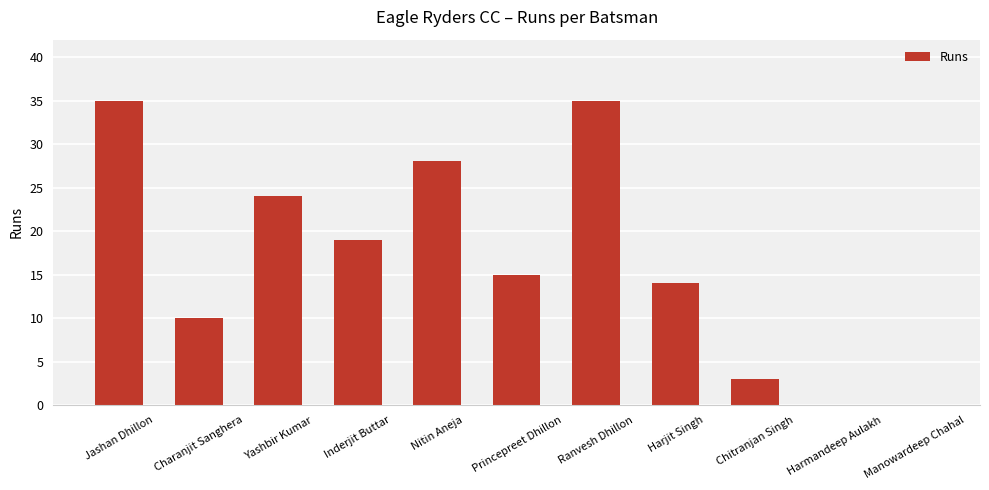

What is the ratio of the value at Jashan Dhillon to the value at Harjit Singh?

2.5